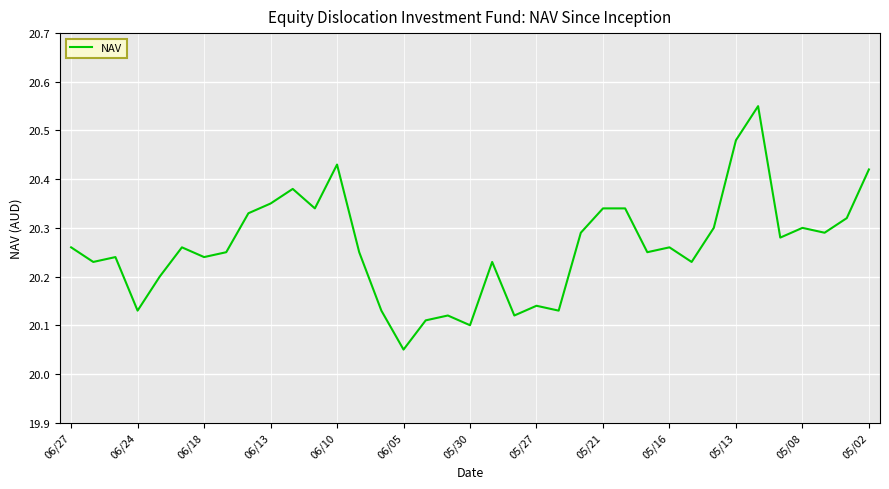

What is the difference between the maximum and minimum values?

0.5